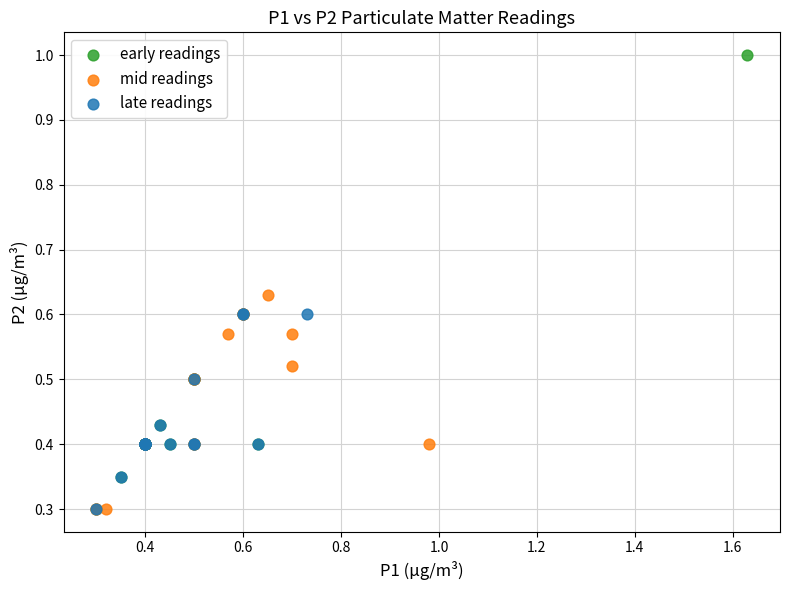

What are all the series names shown in the legend?

early readings, mid readings, late readings